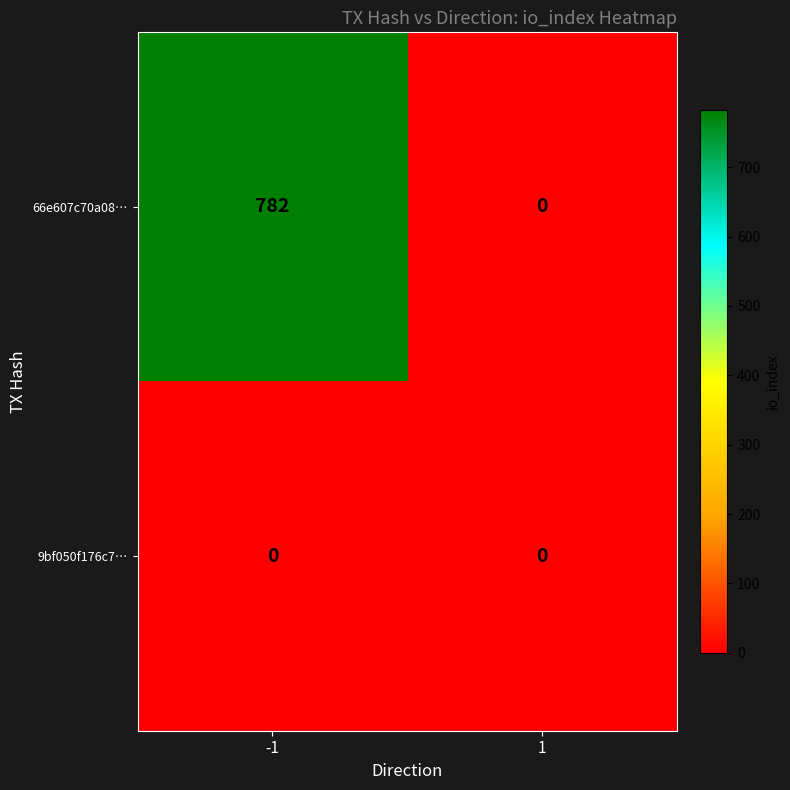

Rank the series by their average value, from lowest to highest.

9bf050f176c7…, 66e607c70a08…